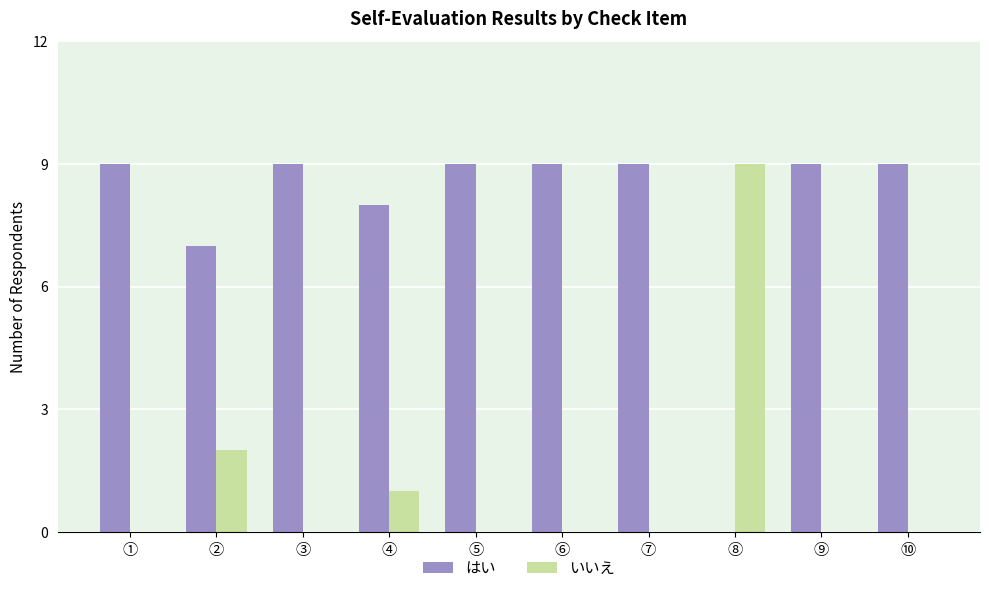

At which label is はい closest to 4?

②